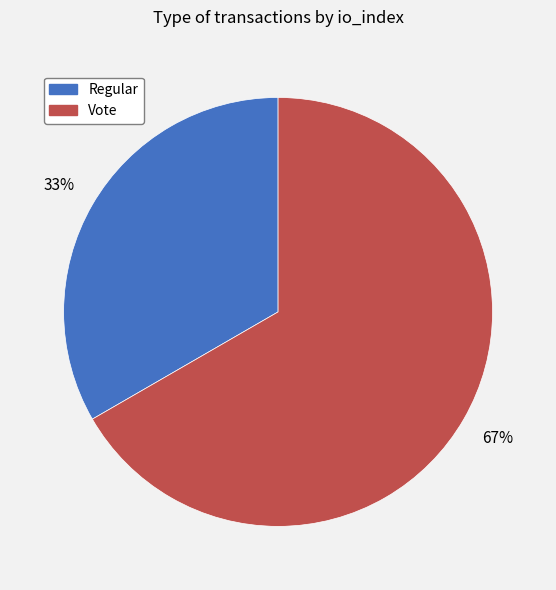

Which has a higher value, Vote or Regular?

Vote